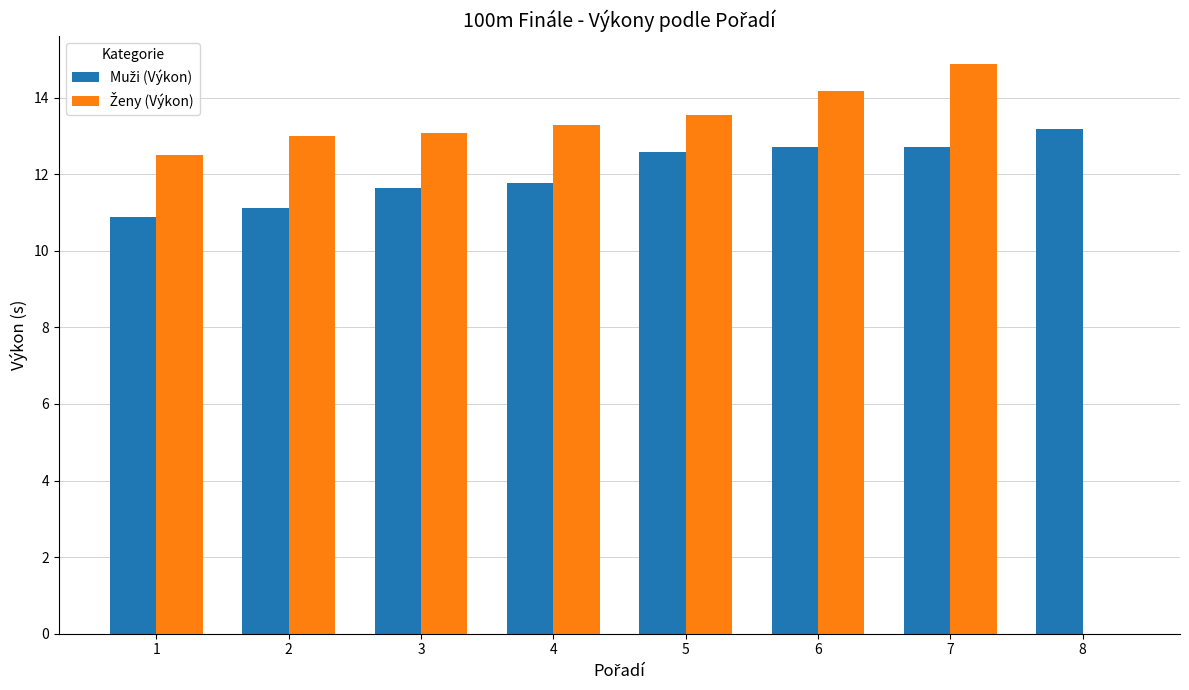

At which category is the sum across all series the highest?

7